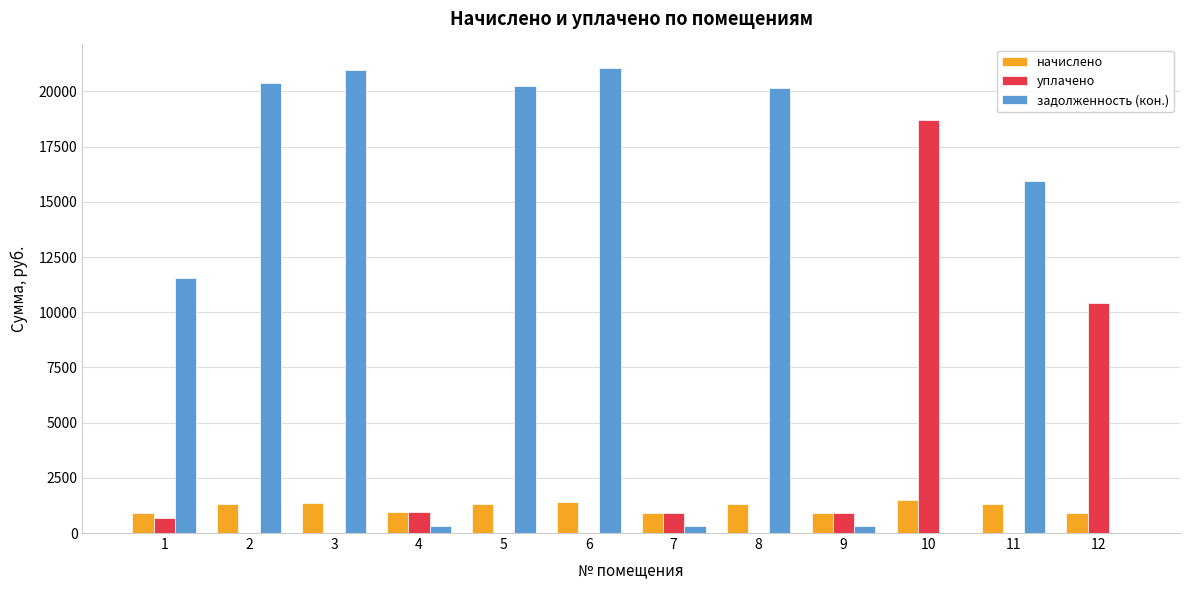

The value of задолженность (кон.) at 5 is 20240.3. True or false?

True